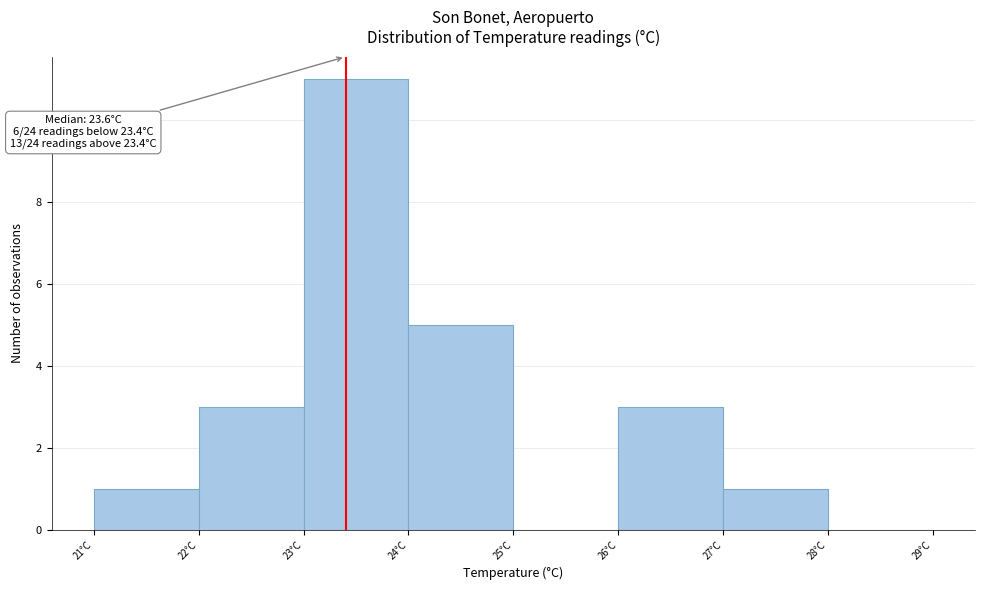

Over which range of the x-axis is the bar tallest?

23 to 24